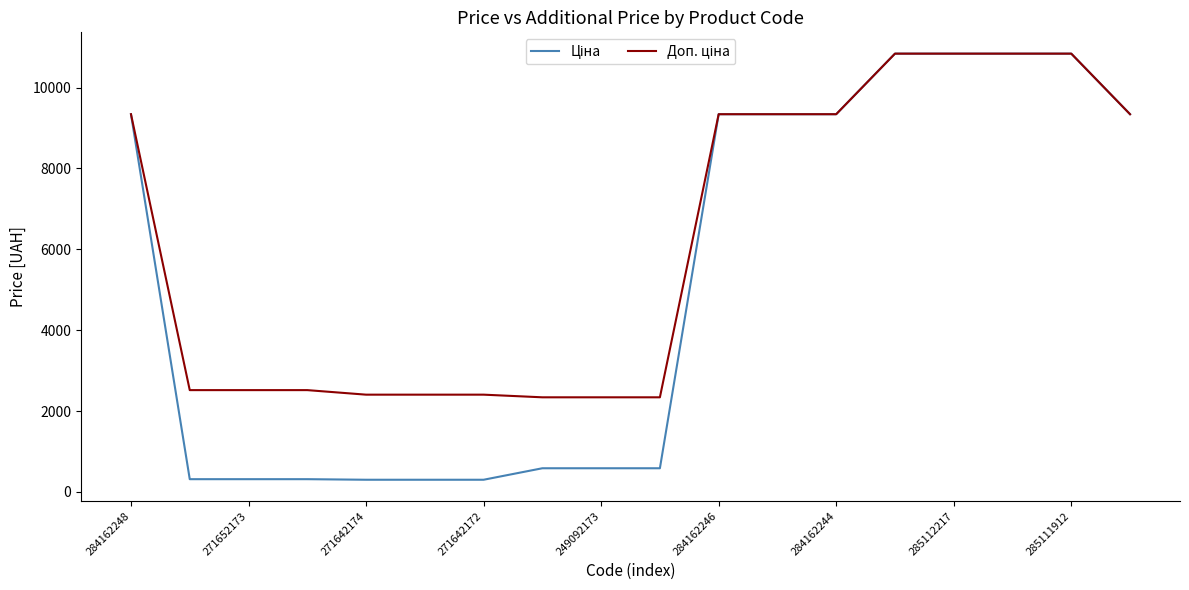

What is the maximum value shown in the chart?

10840.1